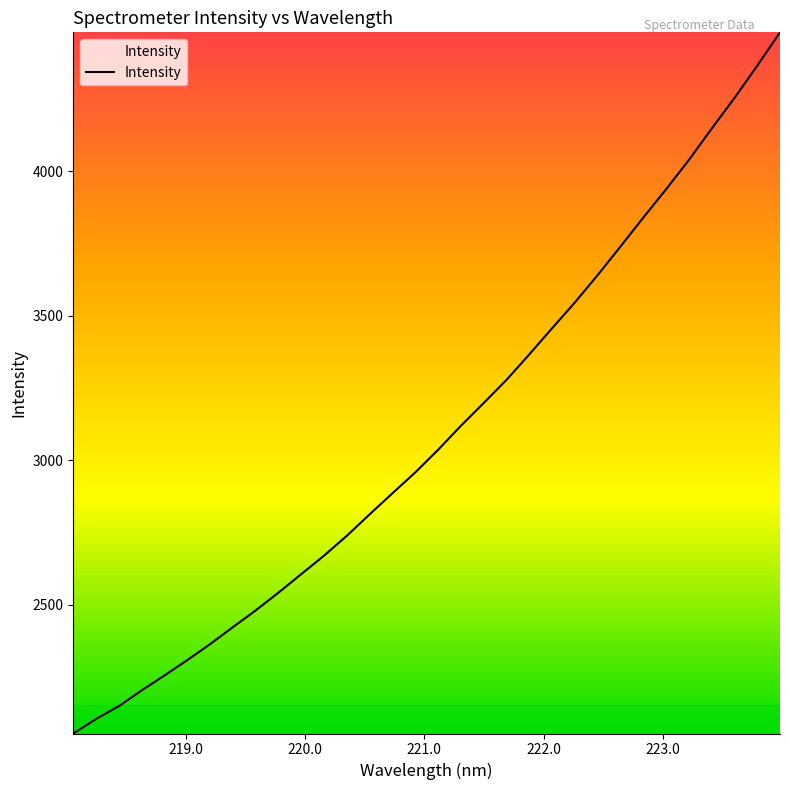

What is the sum of all values?

98993.8